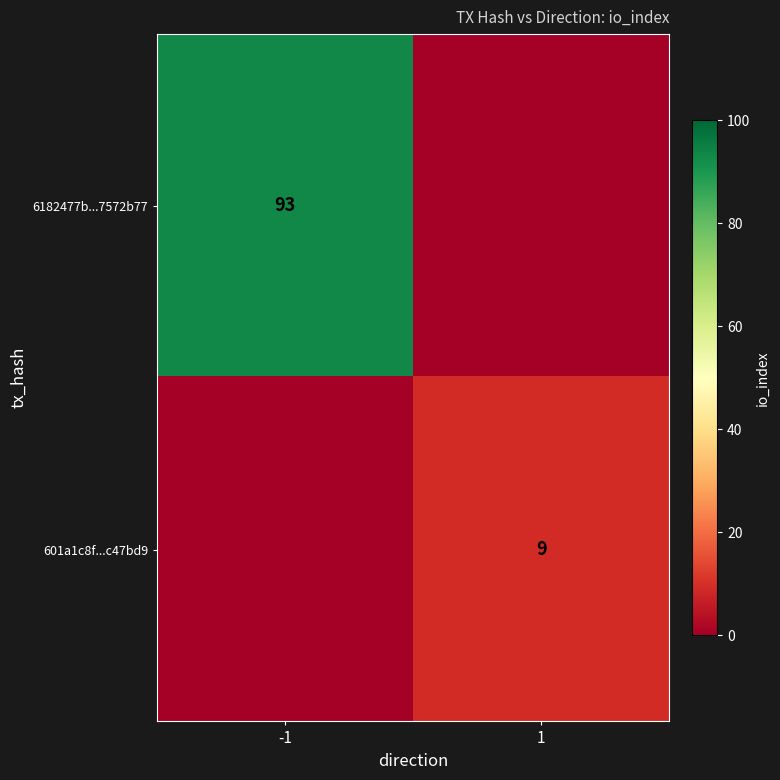

Count the number of categories in the chart.

2